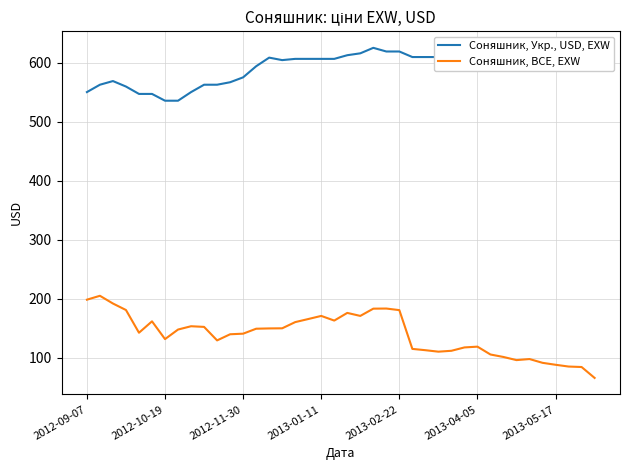

Which series has the largest range (max minus min)?

Соняшник, BCE, EXW